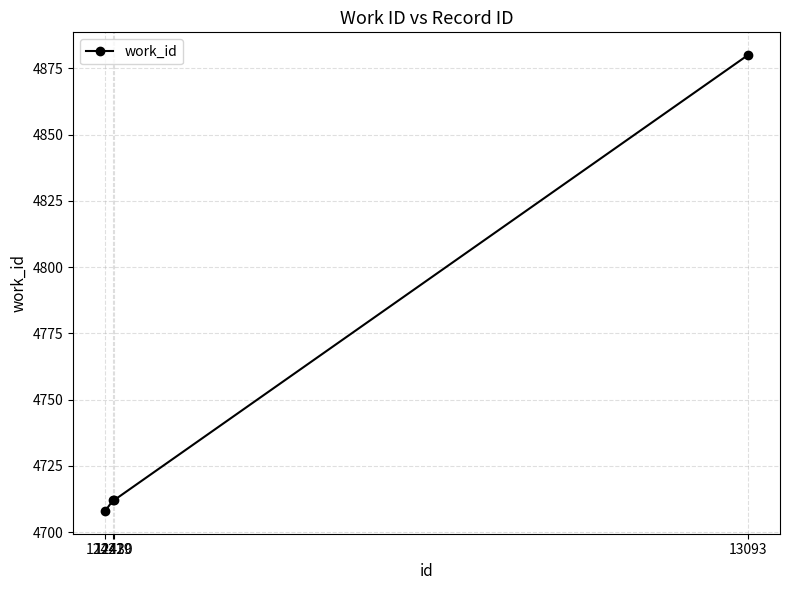

At which category does the chart reach its minimum across all series?

12421